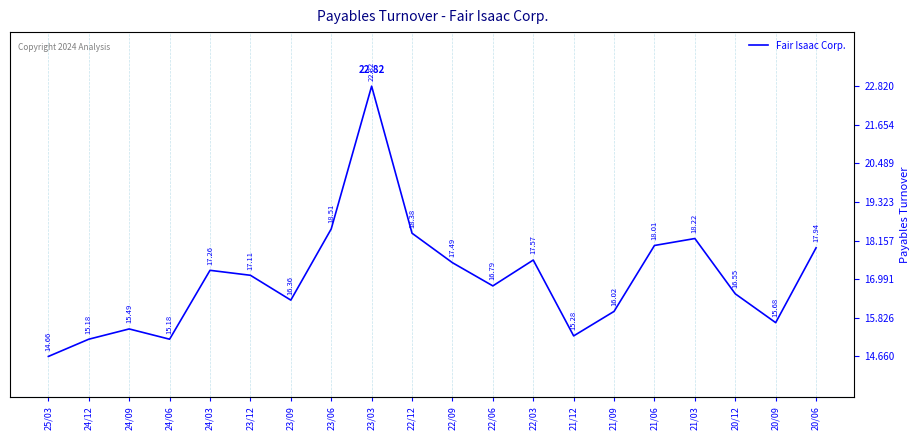

At which category does the chart reach its peak across all series?

23/03